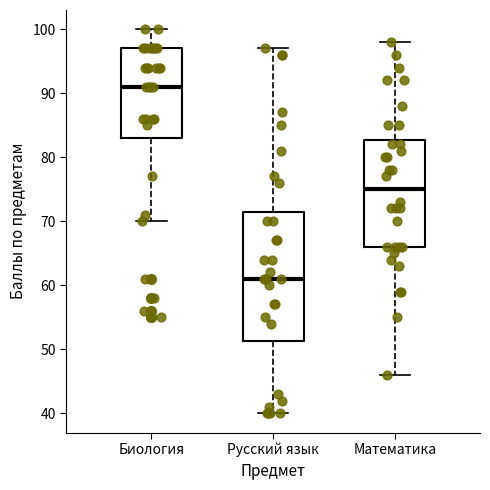

Reading left to right, transcribe this box plot: for each box, give where its median line is, the range the box spans, and where its two whiskers end, as read against the y-axis. The values are not printed on the chart, so give them approximately, as read against the axis.

Биология: median 91, box 83 to 97, whiskers 70 to 100
Русский язык: median 61, box 51 to 72, whiskers 40 to 97
Математика: median 75, box 66 to 83, whiskers 46 to 98